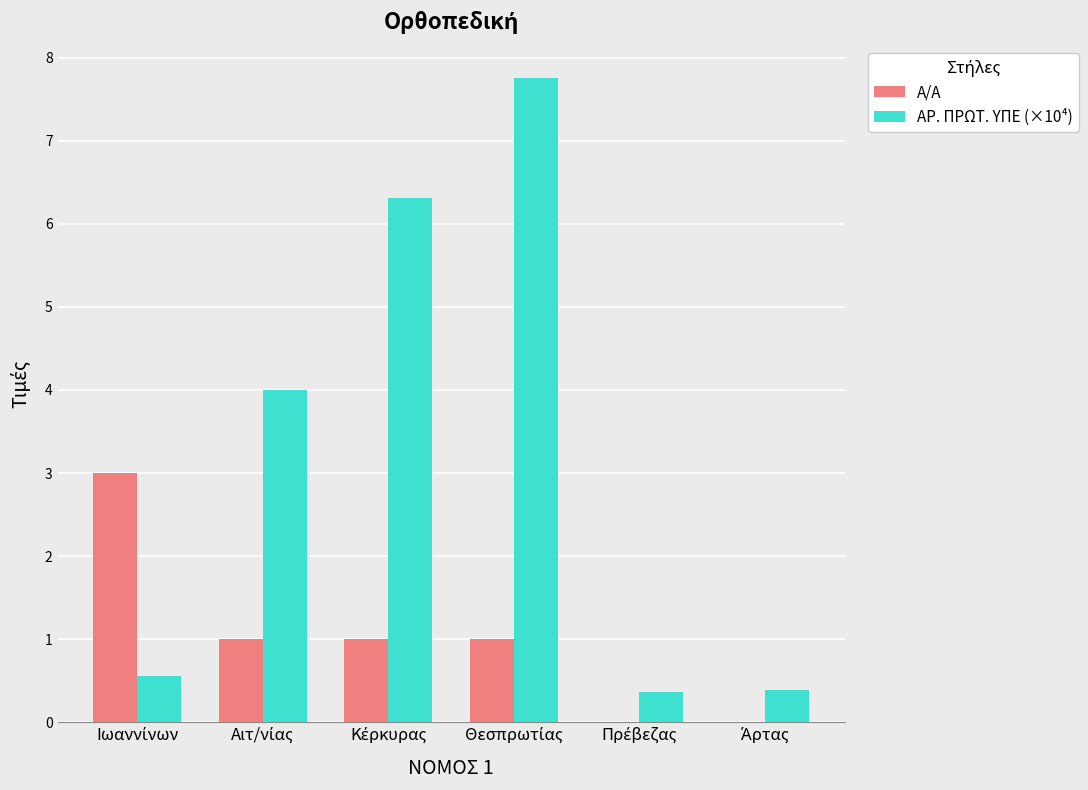

What is the greatest value displayed?

7.8